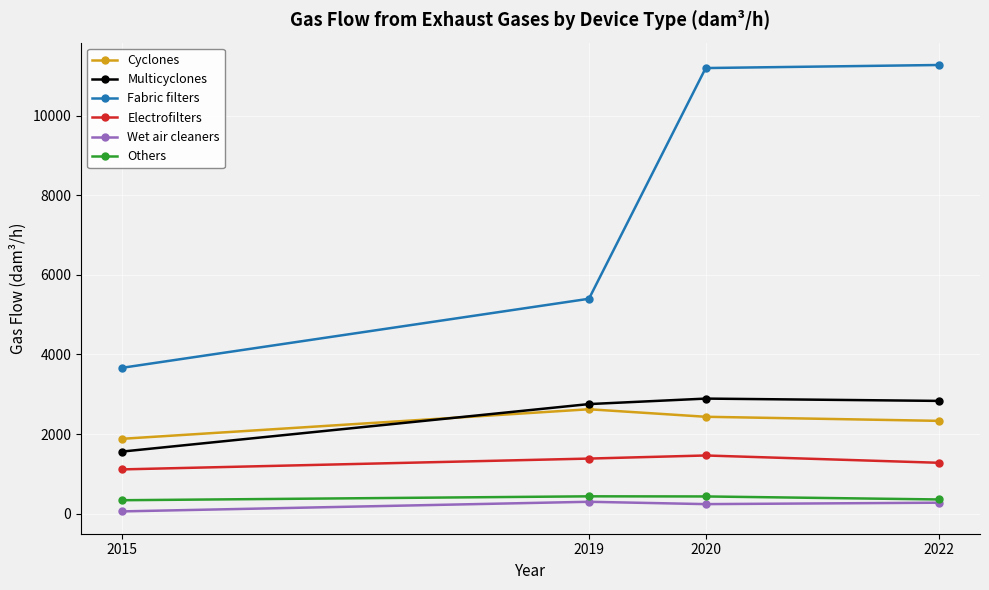

True or false: Multicyclones has a value of 4705 at 2019.

False